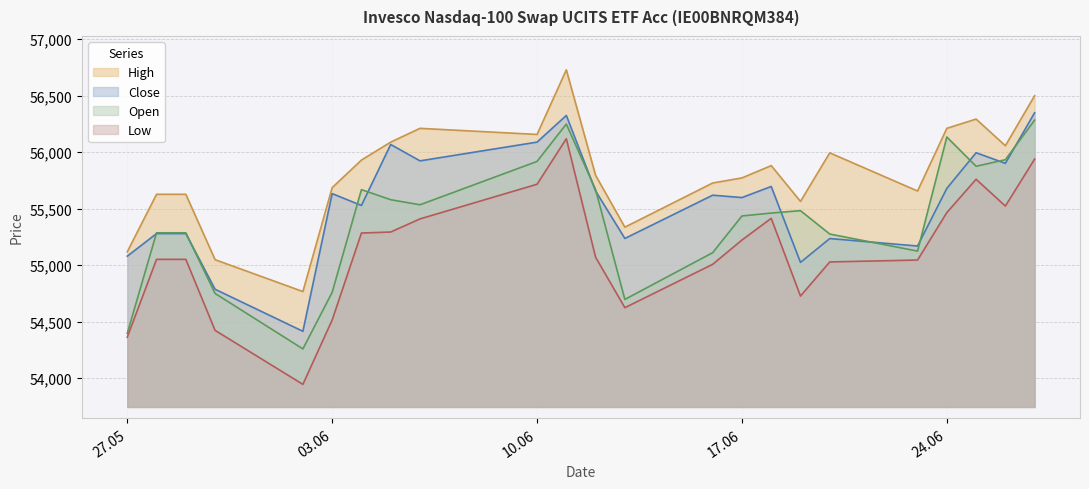

True or false: Low has more than 0 points higher than both neighbors.

True